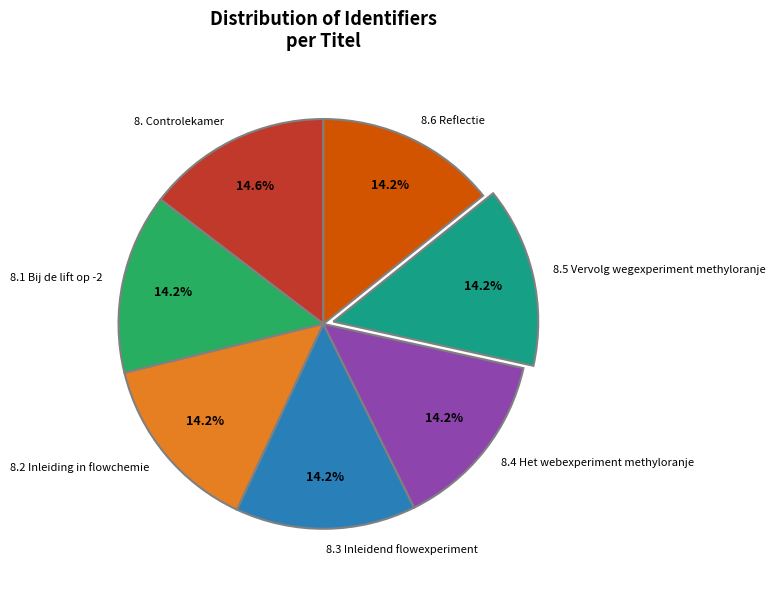

How many segments does this pie chart have?

7